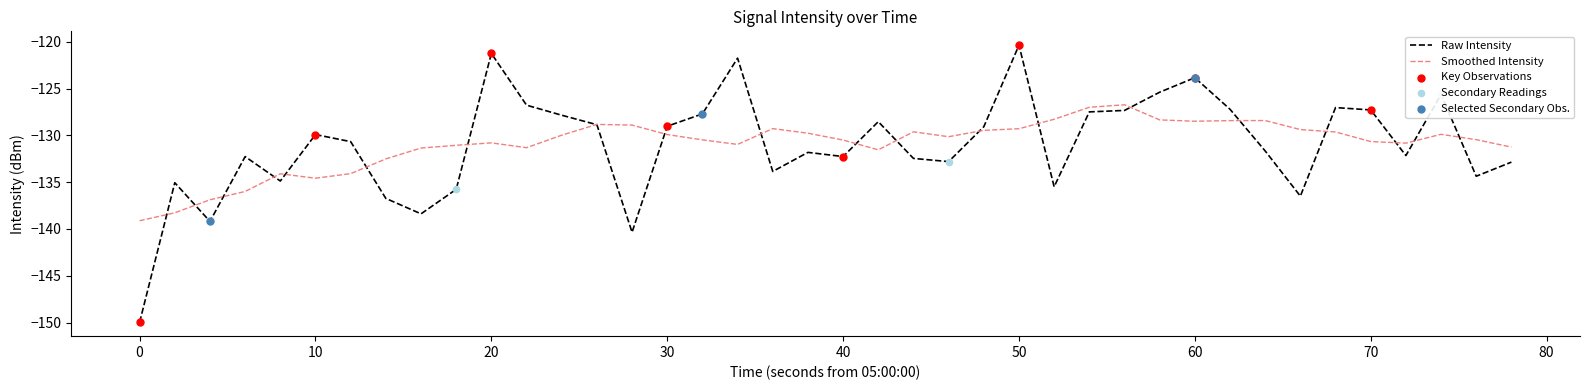

Which series has the largest range (max minus min)?

Raw Intensity